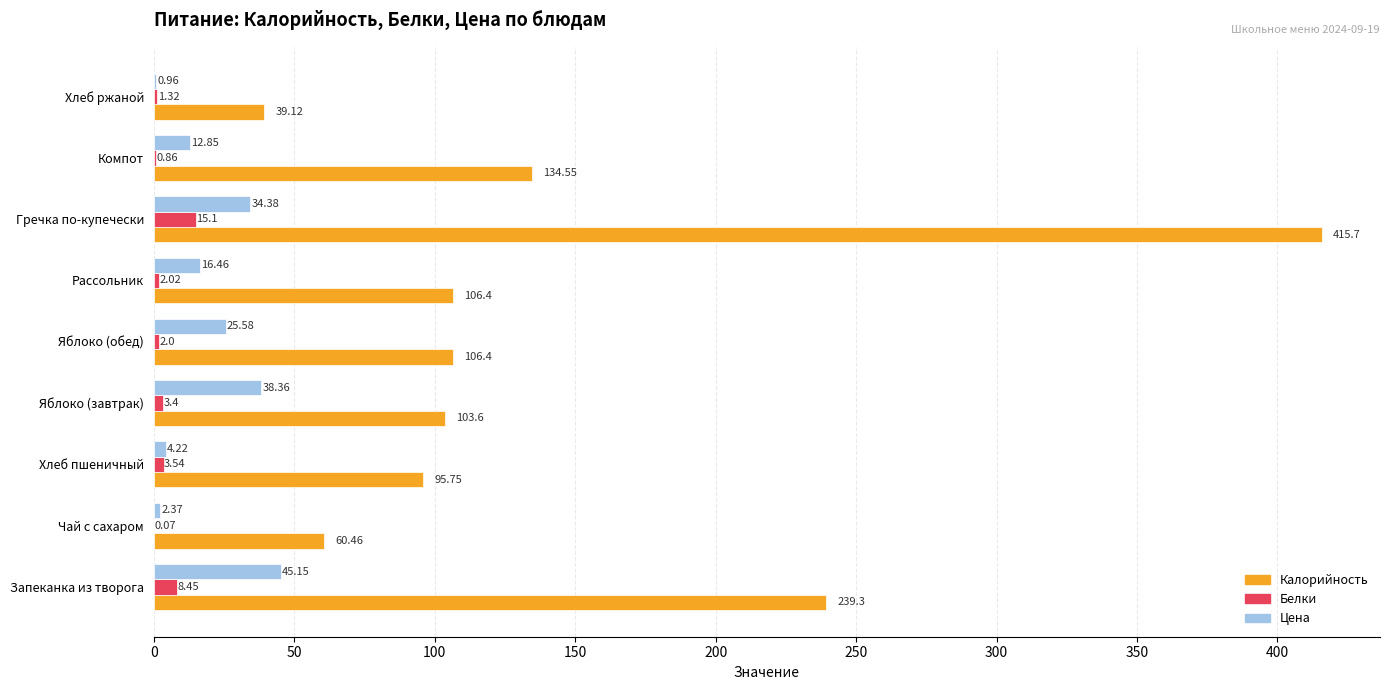

Between Хлеб пшеничный and Компот, which series saw the biggest shift?

Калорийность